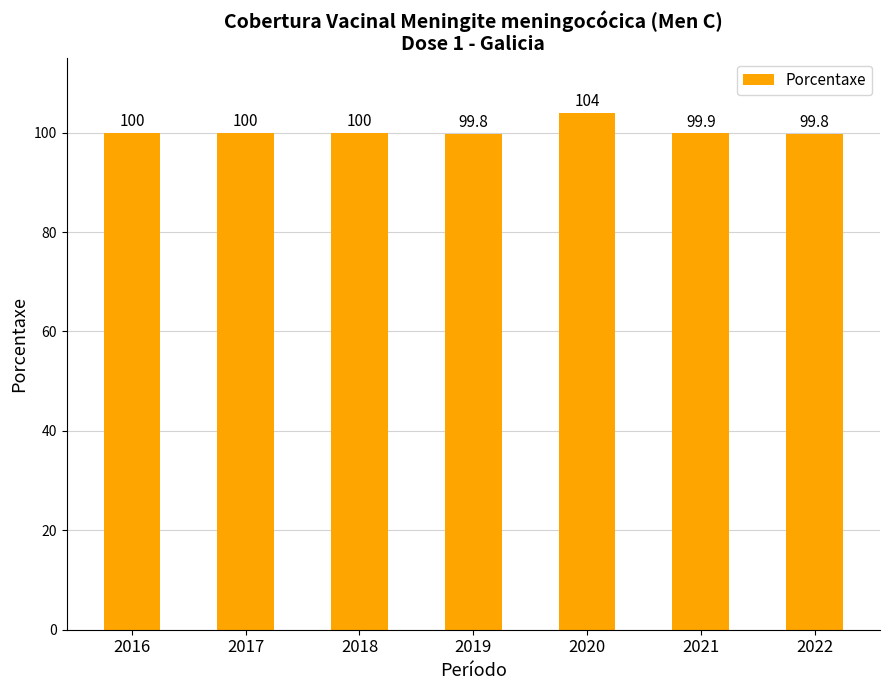

The value at 2017 is 32.4. True or false?

False